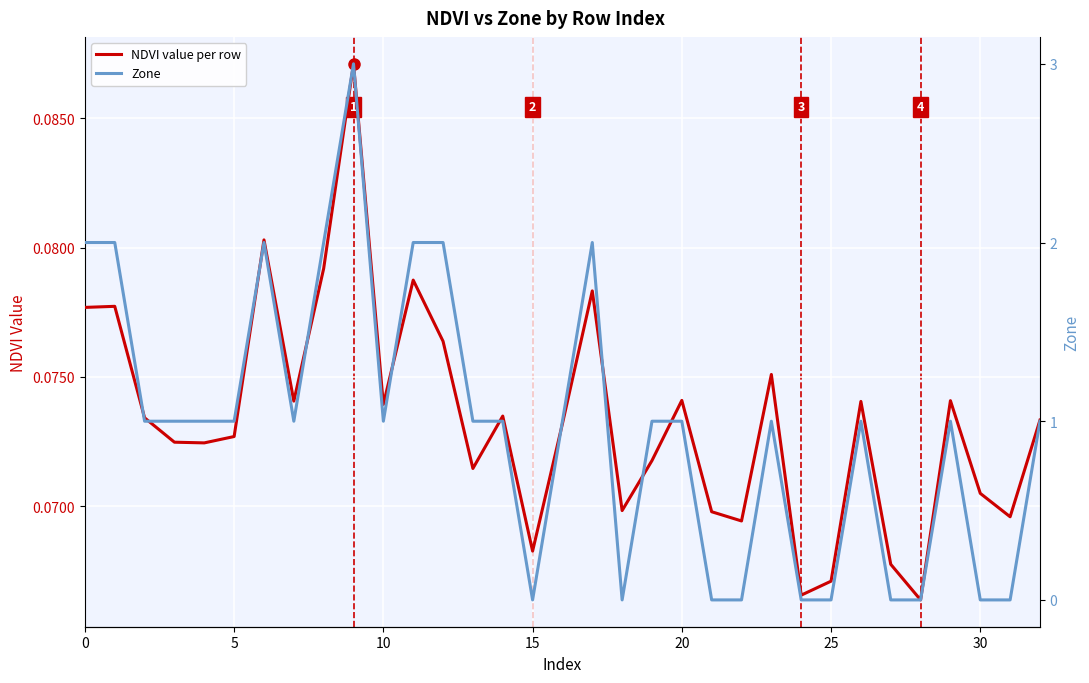

What are all the series names shown in the legend?

NDVI value per row, Zone